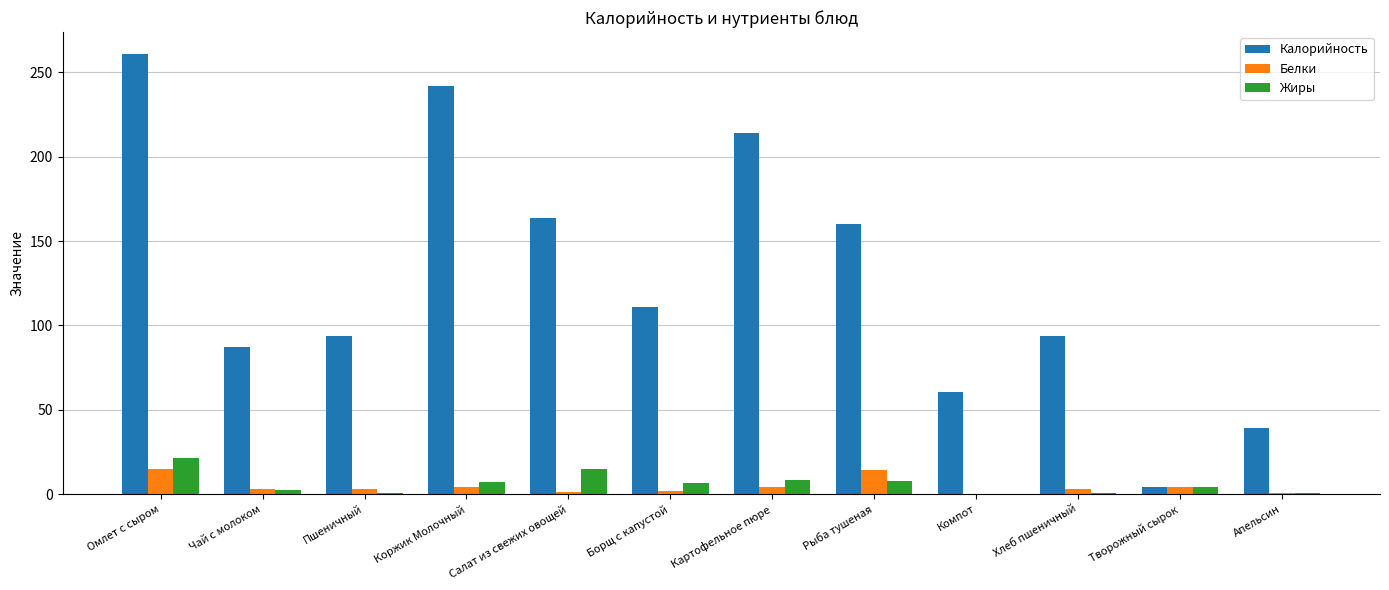

What is the sum of all Калорийность values?

1530.9